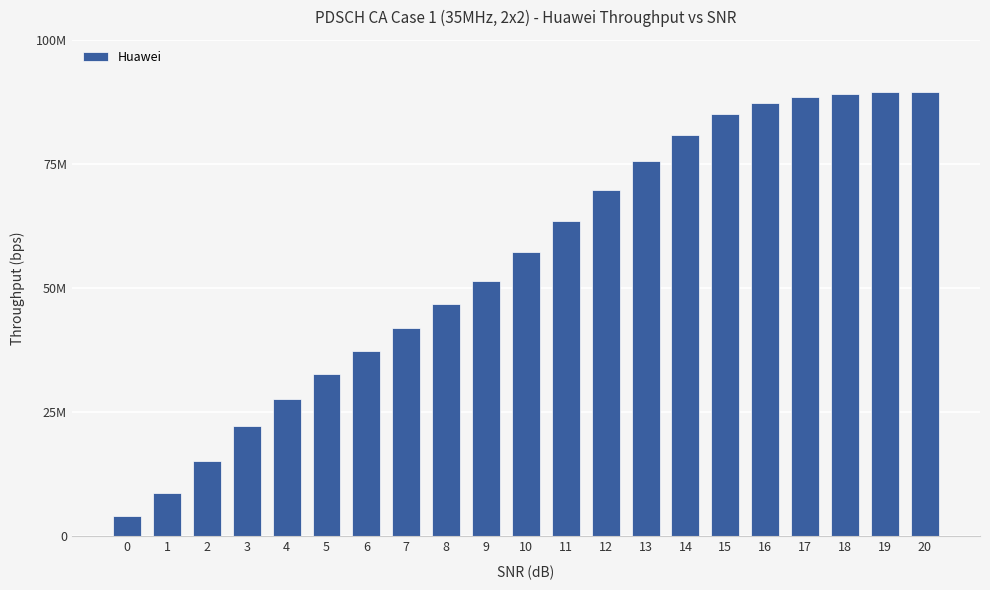

What is the value of the 17th bar from the left?

87217099.2